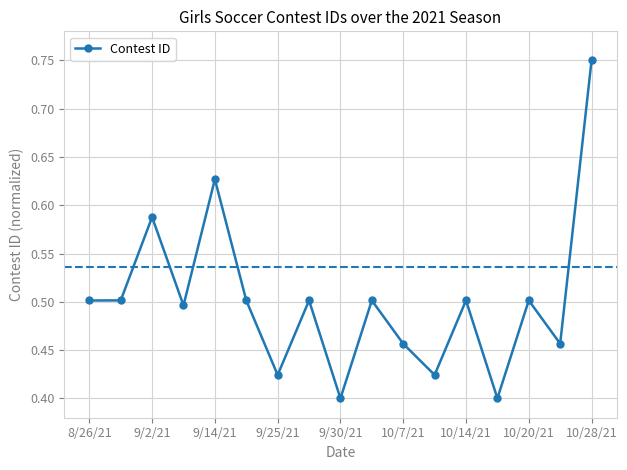

True or false: there are more than 2 points higher than both neighbors.

True